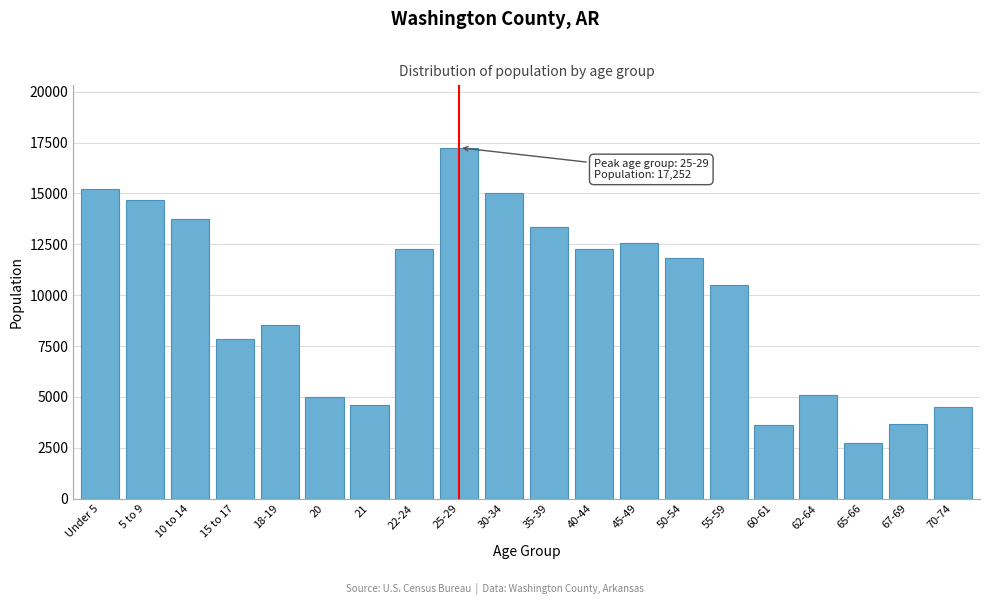

What is the label of the 11th bar from the left?

35-39